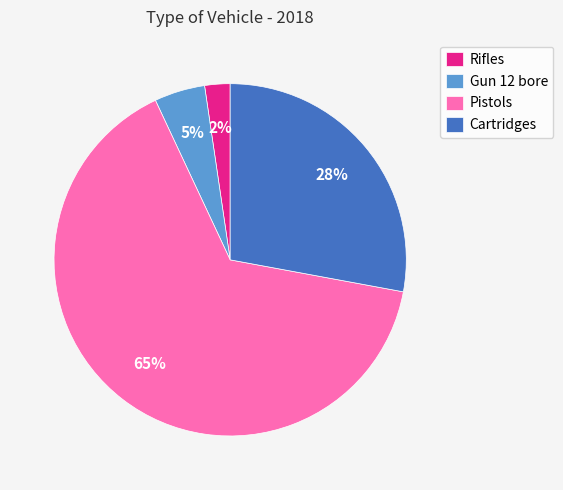

Combined, do Rifles and Gun 12 bore account for over 50%?

No